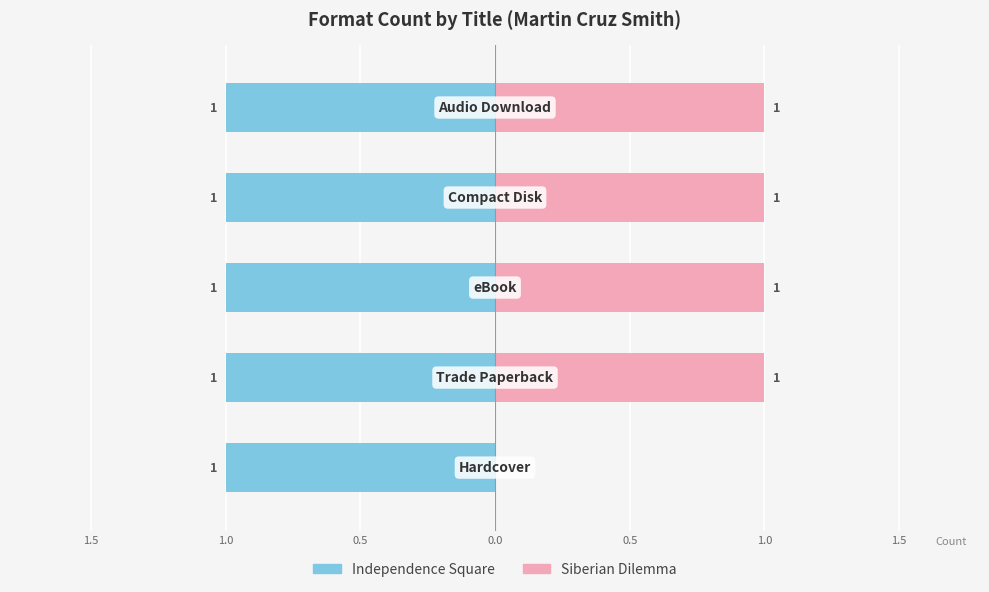

What are all the series names shown in the legend?

Independence Square, Siberian Dilemma